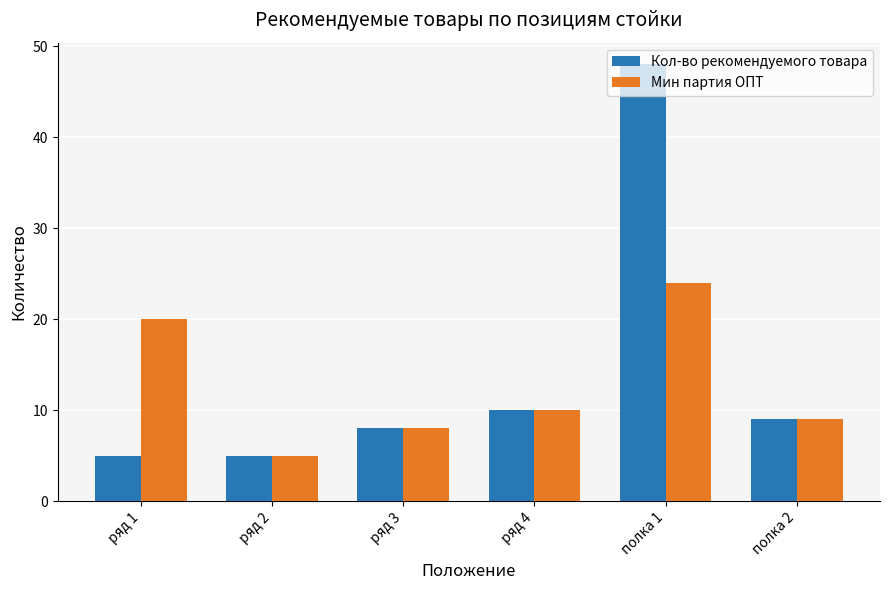

True or false: Кол-во рекомендуемого товара has a value of 2 at ряд 2.

False